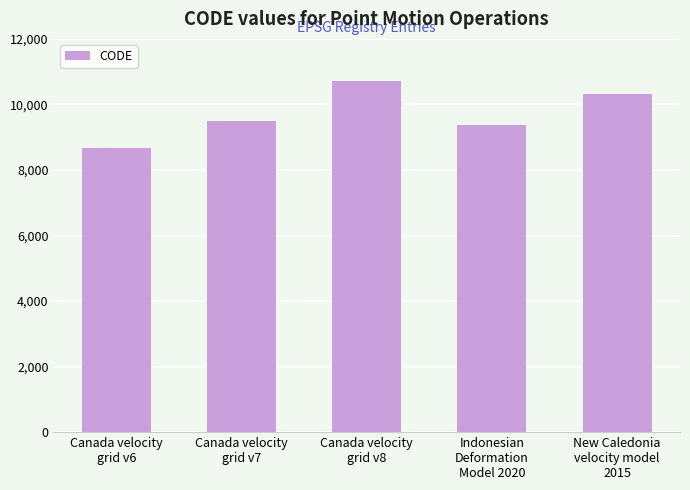

What is the ratio of the value at Canada velocity
grid v7 to the value at Canada velocity
grid v8?

0.9